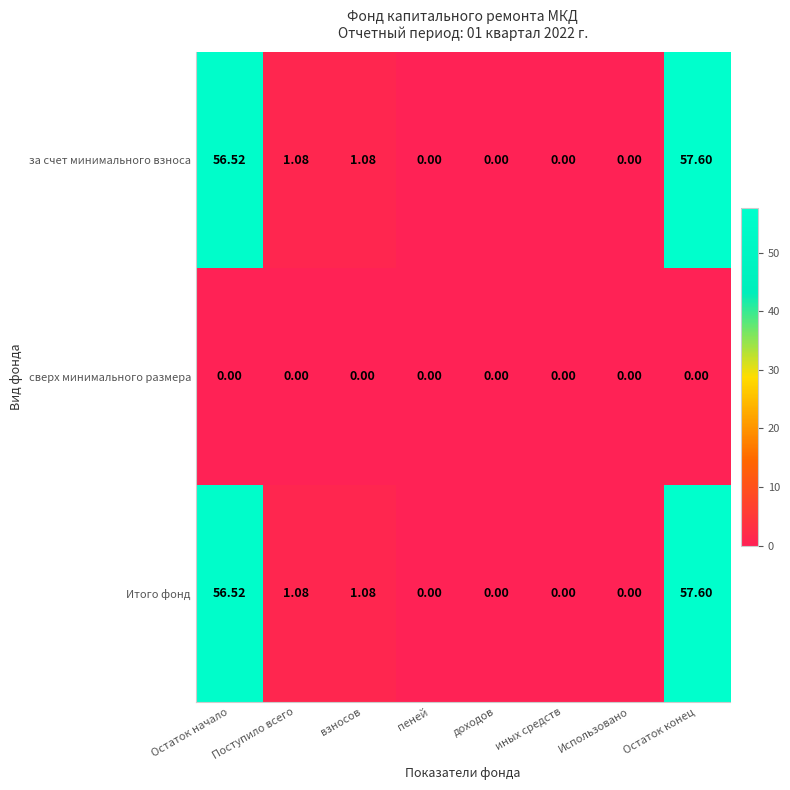

Where does the Итого фонд series first go above 1?

Остаток начало